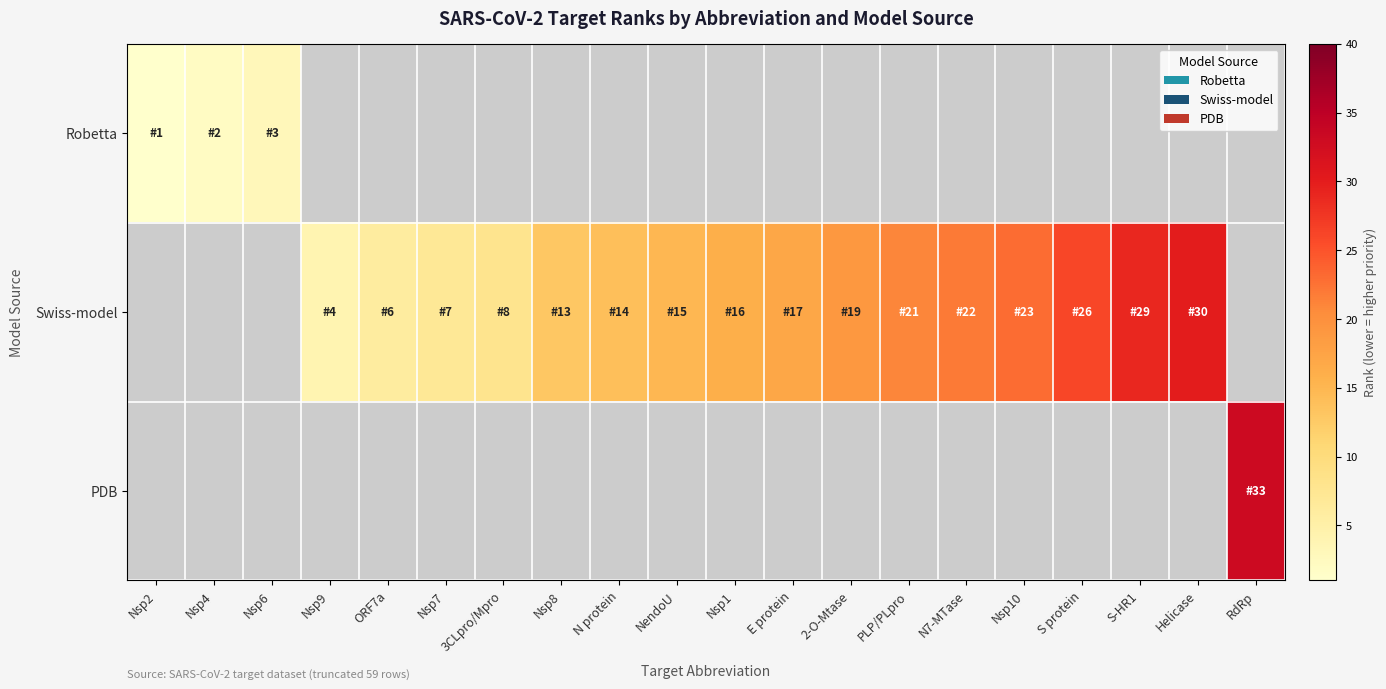

Is it true that Swiss-model equals 15.0 at NendoU?

True